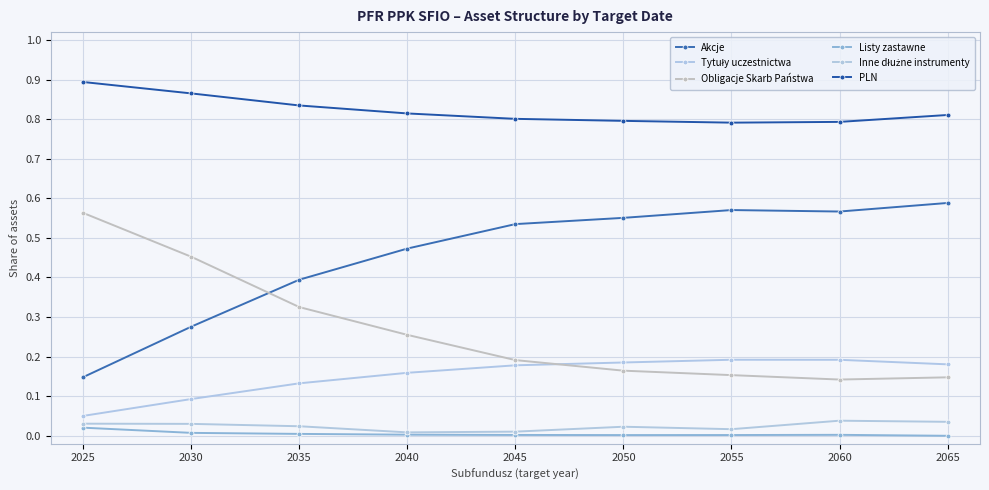

Reading left to right, extract all data points from this chart.

Akcje: 0.1	0.3	0.4	0.5	0.5	0.6	0.6	0.6	0.6
Tytuły uczestnictwa: 0.1	0.1	0.1	0.2	0.2	0.2	0.2	0.2	0.2
Obligacje Skarb Państwa: 0.6	0.5	0.3	0.3	0.2	0.2	0.2	0.1	0.1
Listy zastawne: 0.0	0.0	0.0	0.0	0.0	0.0	0.0	0.0	0.0
Inne dłużne instrumenty: 0.0	0.0	0.0	0.0	0.0	0.0	0.0	0.0	0.0
PLN: 0.9	0.9	0.8	0.8	0.8	0.8	0.8	0.8	0.8